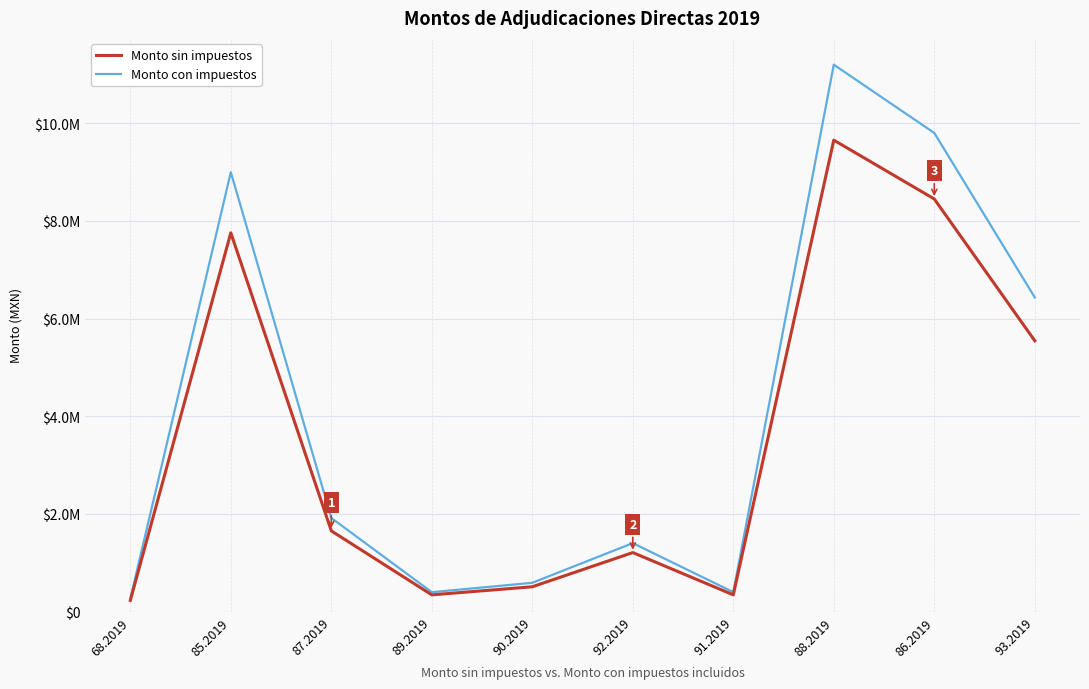

Which series changed the most between 68.2019 and 92.2019?

Monto con impuestos